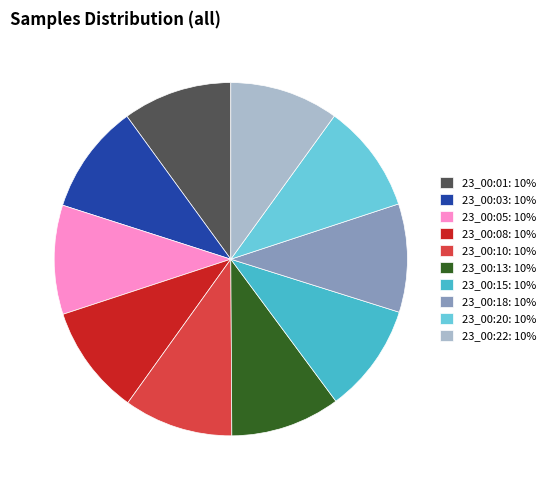

Is the sum of 23_00:03: 10% and 23_00:22: 10% greater than half?

No